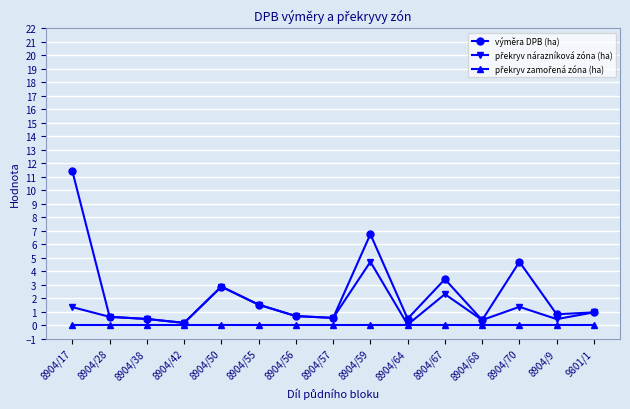

At how many categories does at least one series exceed 4?

3